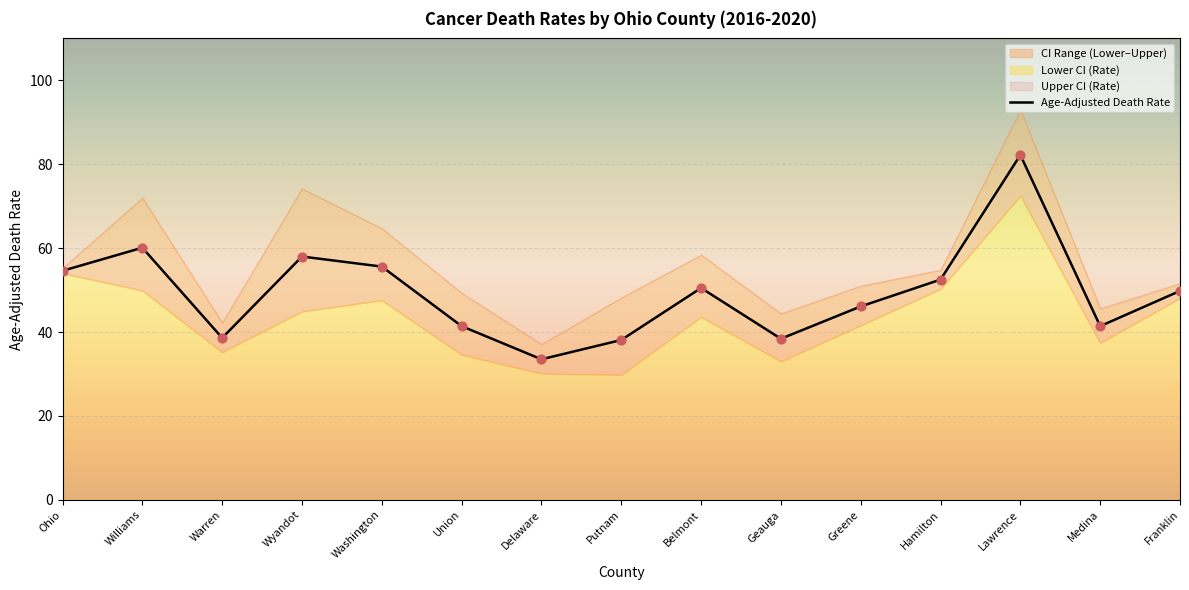

Which has a higher value, Greene or Geauga?

Greene